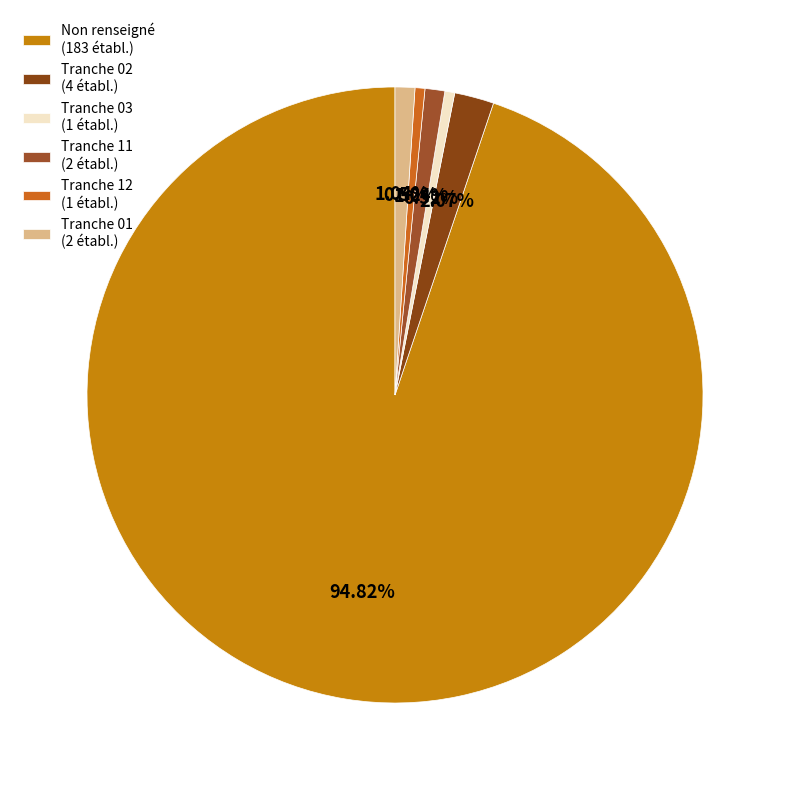

How many segments does this pie chart have?

6